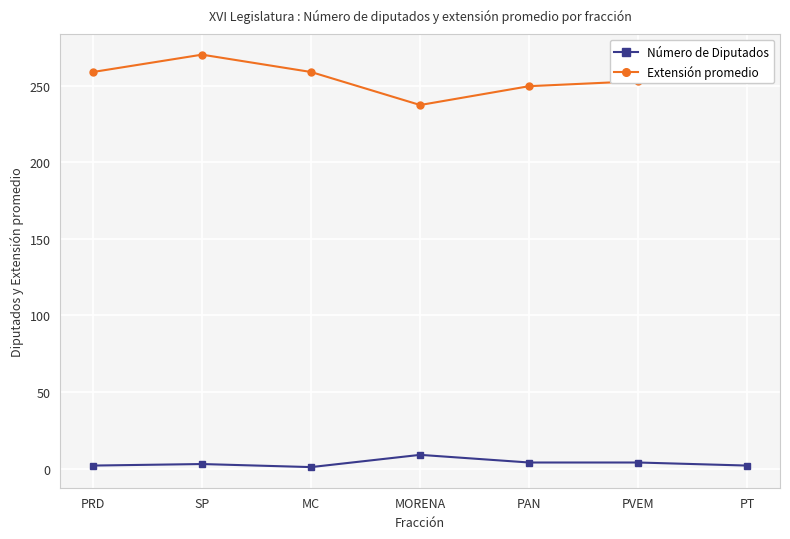

Rank the series by their average value, from highest to lowest.

Extensión promedio, Número de Diputados